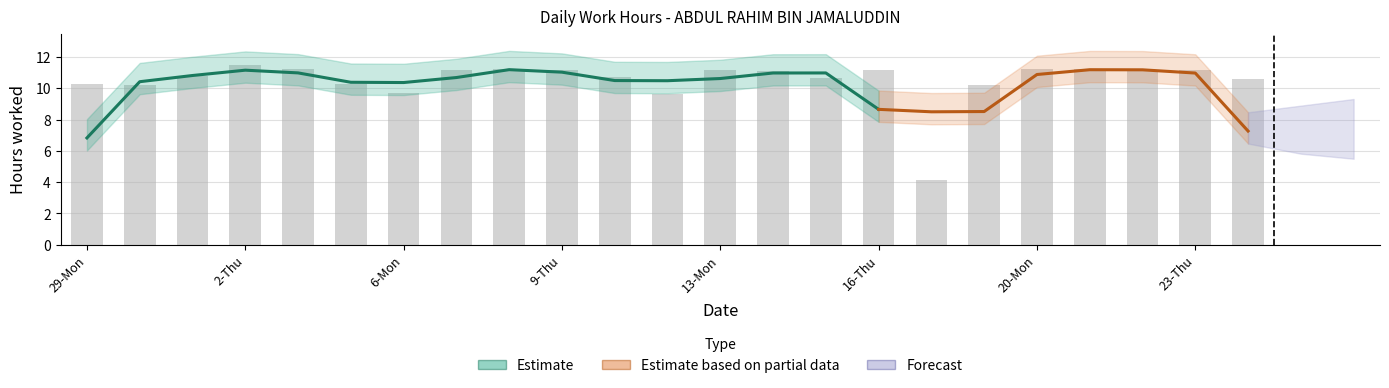

Reading left to right, transcribe all the data shown in this chart.

10.3	10.2	10.8	11.5	11.2	10.3	9.7	11.2	11.2	11.2	10.7	9.6	11.2	11.1	10.7	11.2	4.1	10.2	11.2	11.2	11.1	11.2	10.6